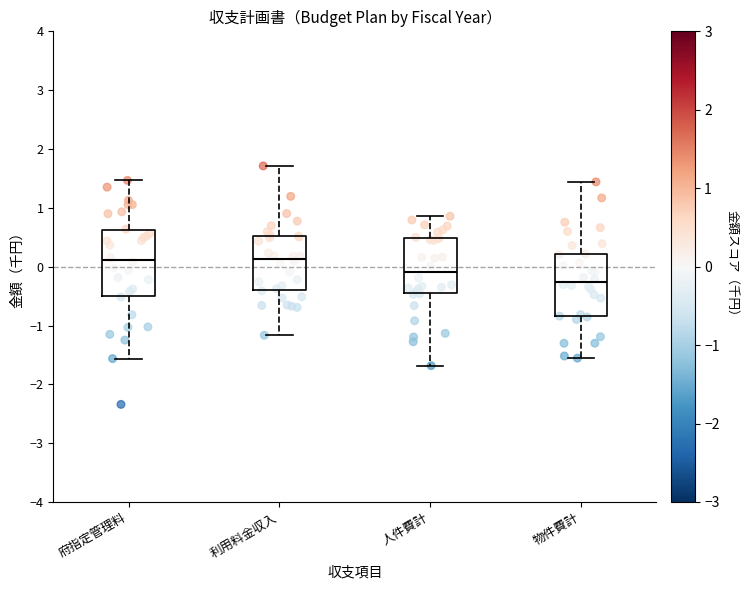

Where does the lower whisker of the box for 府指定管理料 end on the y-axis? The values are not printed on the chart, so give them approximately, as read against the axis.

-1.6